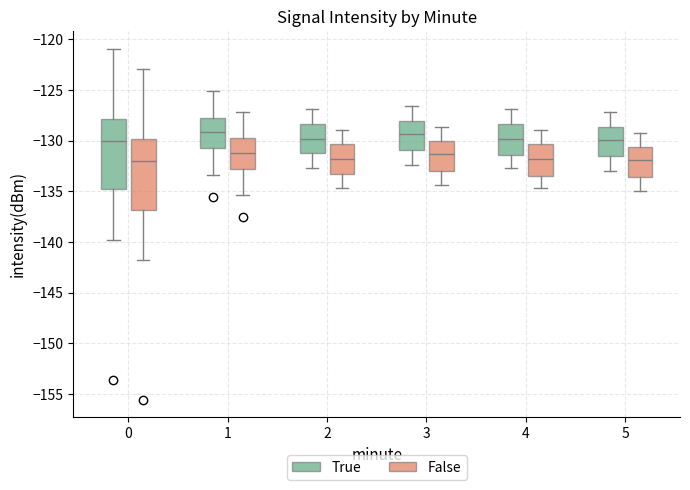

Reading left to right, read every box against the y-axis: the position of its median line, the range the box covers, and the ends of its whiskers. The values are not printed on the chart, so give them approximately, as read against the axis.

0 (True): median -130.0, box -135.0 to -128.0, whiskers -140.0 to -121.0
0 (False): median -132.0, box -137.0 to -130.0, whiskers -142.0 to -123.0
1 (True): median -129.0, box -130.5 to -127.5, whiskers -133.5 to -125.0
1 (False): median -131.0, box -132.5 to -129.5, whiskers -135.5 to -127.0
2 (True): median -130.0, box -131.0 to -128.5, whiskers -132.5 to -127.0
2 (False): median -132.0, box -133.0 to -130.5, whiskers -134.5 to -129.0
3 (True): median -129.5, box -131.0 to -128.0, whiskers -132.5 to -126.5
3 (False): median -131.5, box -133.0 to -130.0, whiskers -134.5 to -128.5
4 (True): median -130.0, box -131.5 to -128.5, whiskers -132.5 to -127.0
4 (False): median -132.0, box -133.5 to -130.5, whiskers -134.5 to -129.0
5 (True): median -130.0, box -131.5 to -128.5, whiskers -133.0 to -127.0
5 (False): median -132.0, box -133.5 to -130.5, whiskers -135.0 to -129.0